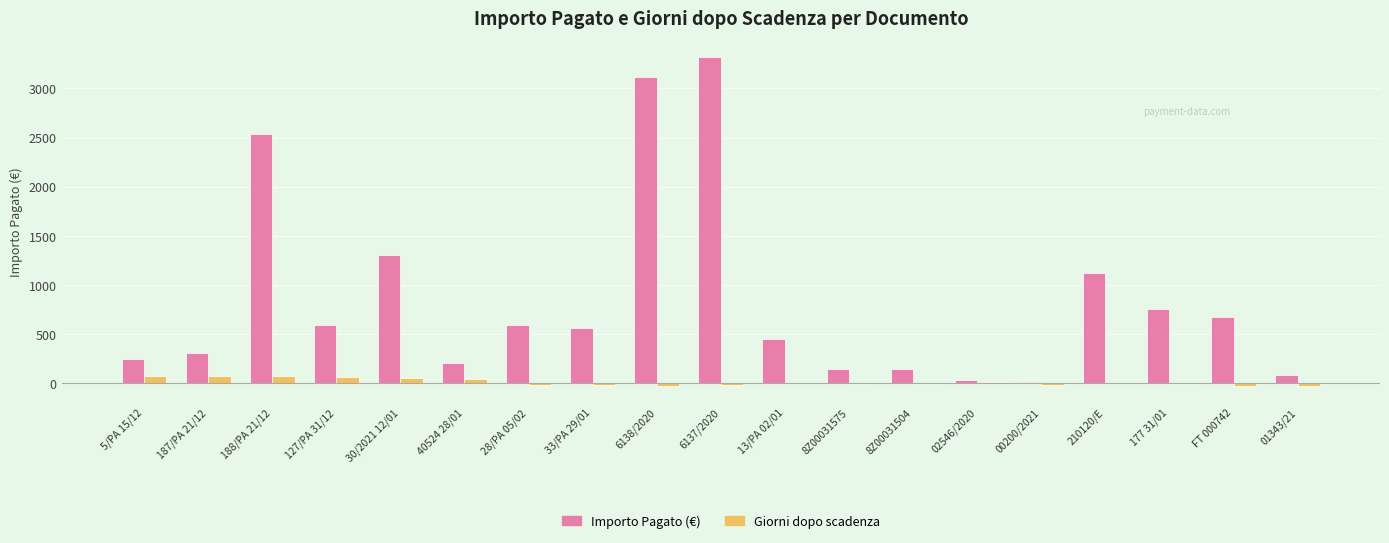

Where is Importo Pagato (€) nearest to the value 1664?

30/2021 12/01